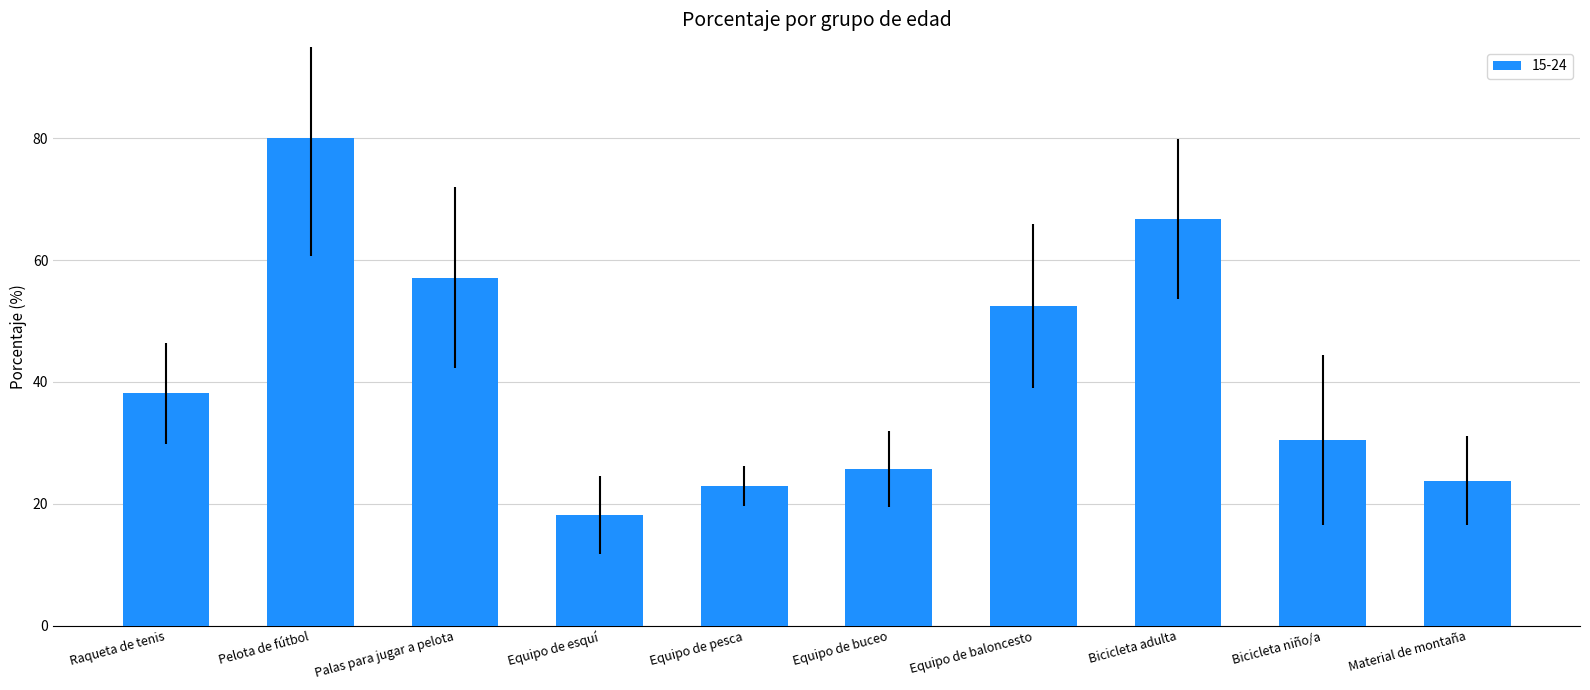

What is the ratio of the value at Equipo de pesca to the value at Equipo de buceo?

0.9